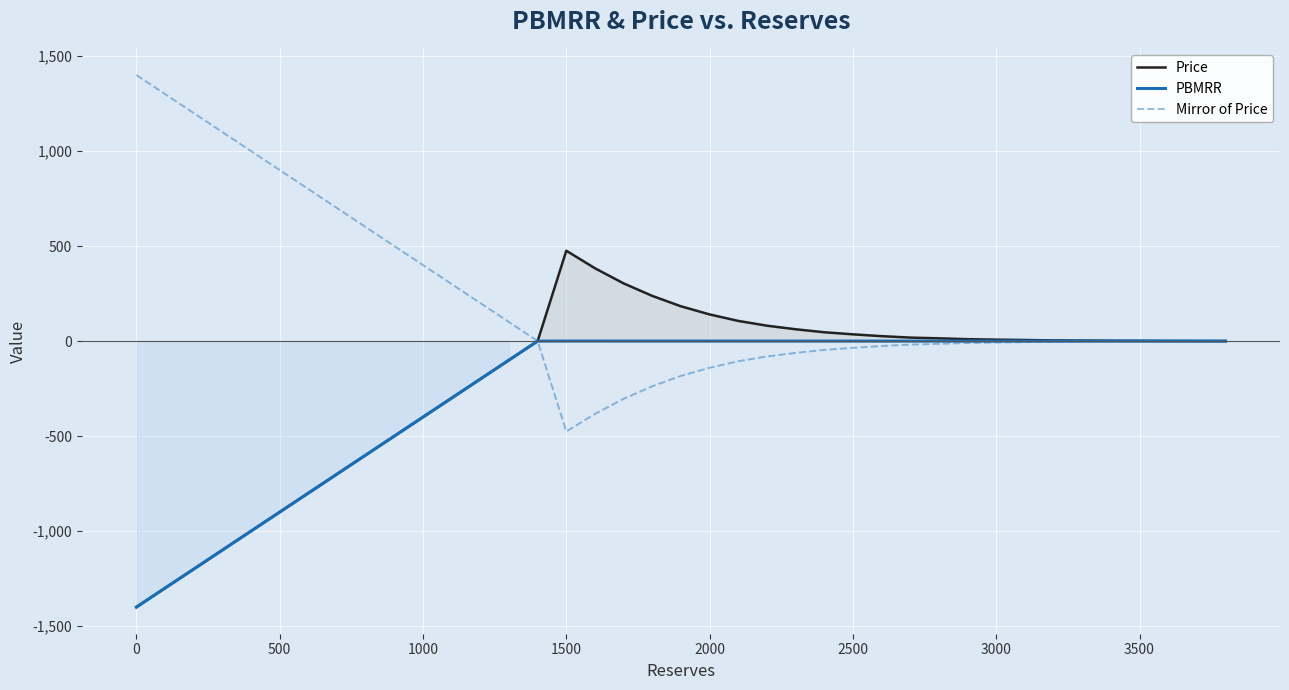

True or false: Mirror of Price has a value of 1065.9 at 3000.

False